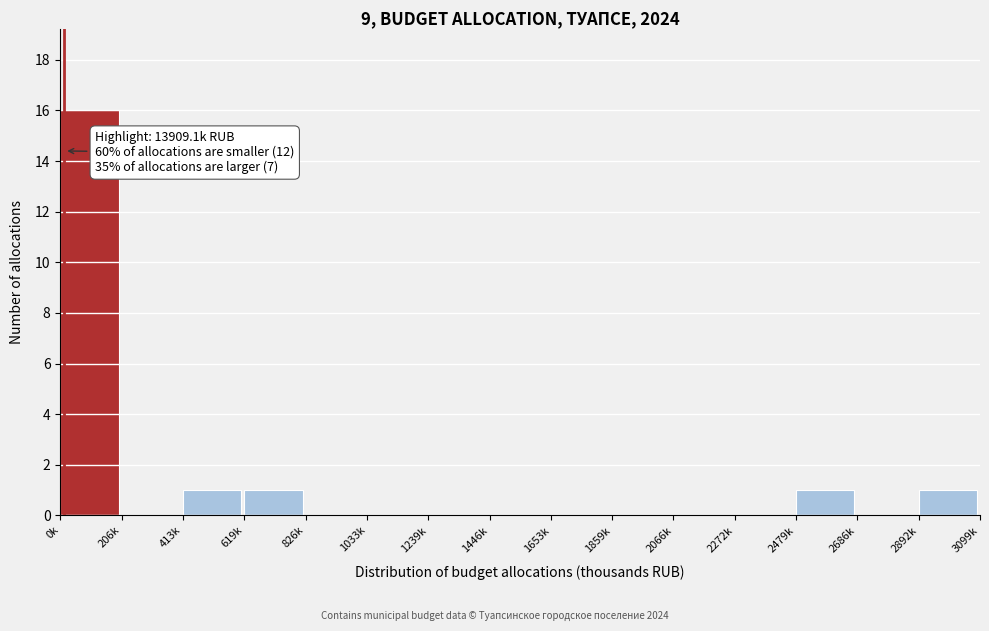

Reading left to right, transcribe all the data shown in this chart.

0k=16	206k=0	413k=1	619k=1	826k=0	1033k=0	1239k=0	1446k=0	1653k=0	1859k=0	2066k=0	2272k=0	2479k=1	2686k=0	2892k=1